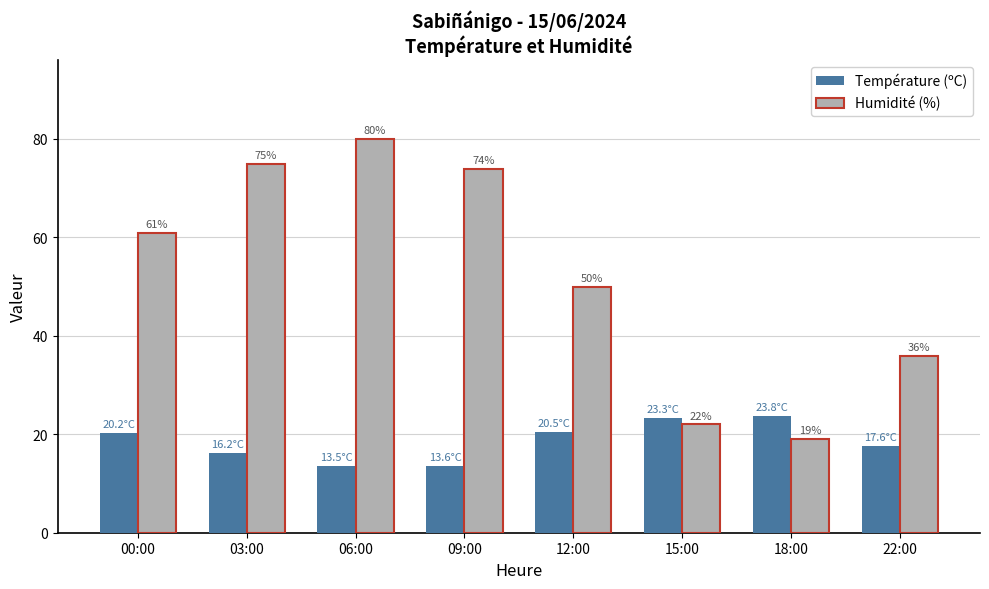

Which series has the largest range (max minus min)?

Humidité (%)